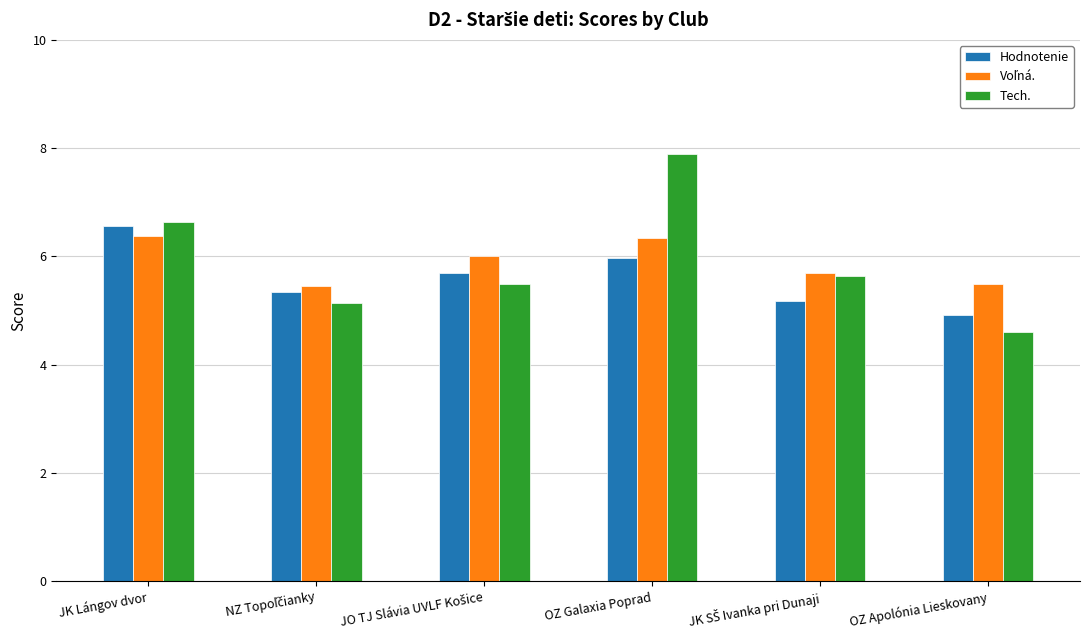

At which category does the chart reach its peak across all series?

OZ Galaxia Poprad